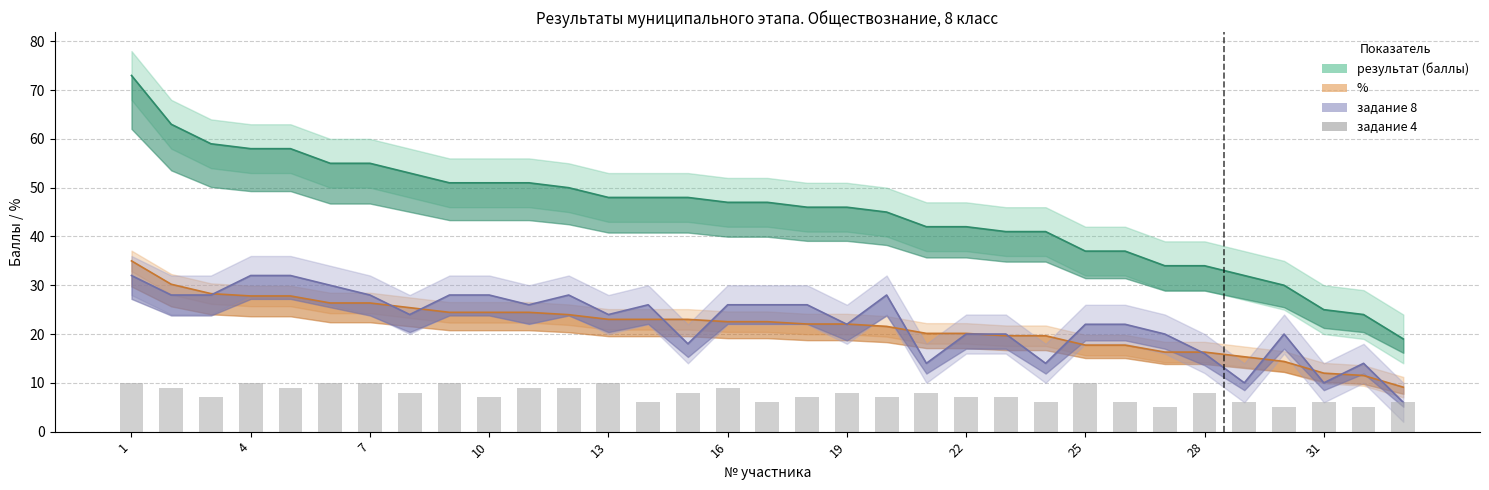

How many values in the результат (баллы) series exceed 47?

15